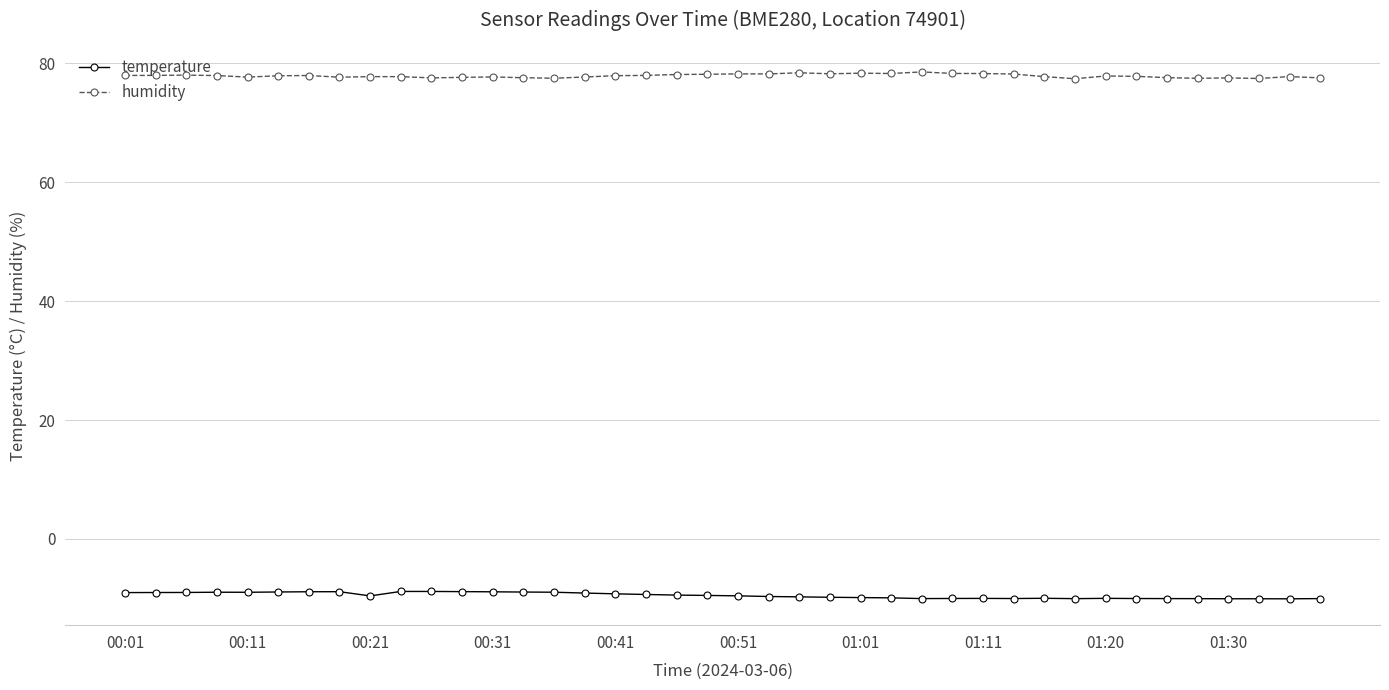

Does the chart display data point markers on the line(s)?

Yes